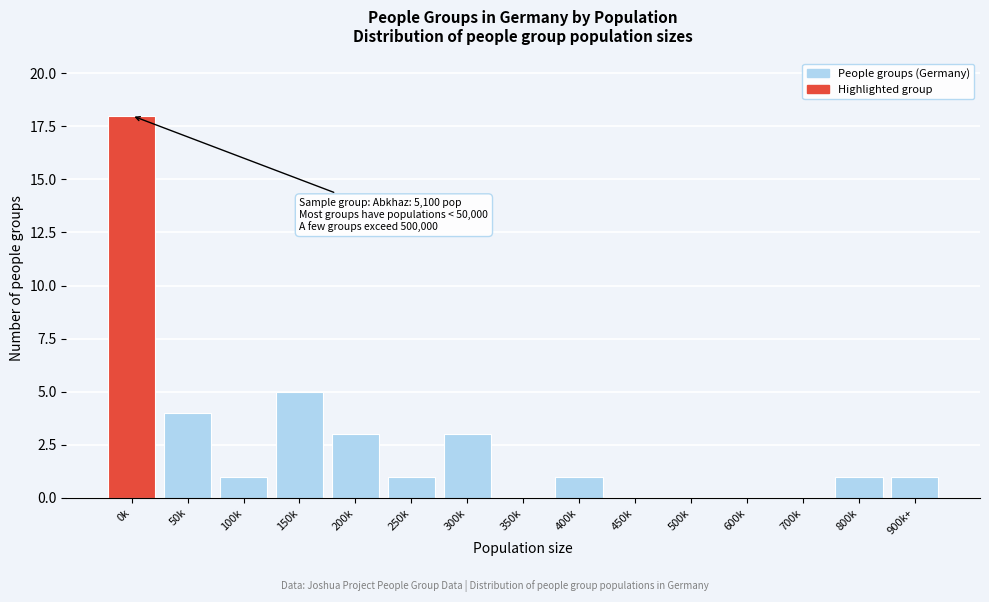

Reading right to left, transcribe all the data shown in this chart.

900k+=1	800k=1	700k=0	600k=0	500k=0	450k=0	400k=1	350k=0	300k=3	250k=1	200k=3	150k=5	100k=1	50k=4	0k=18